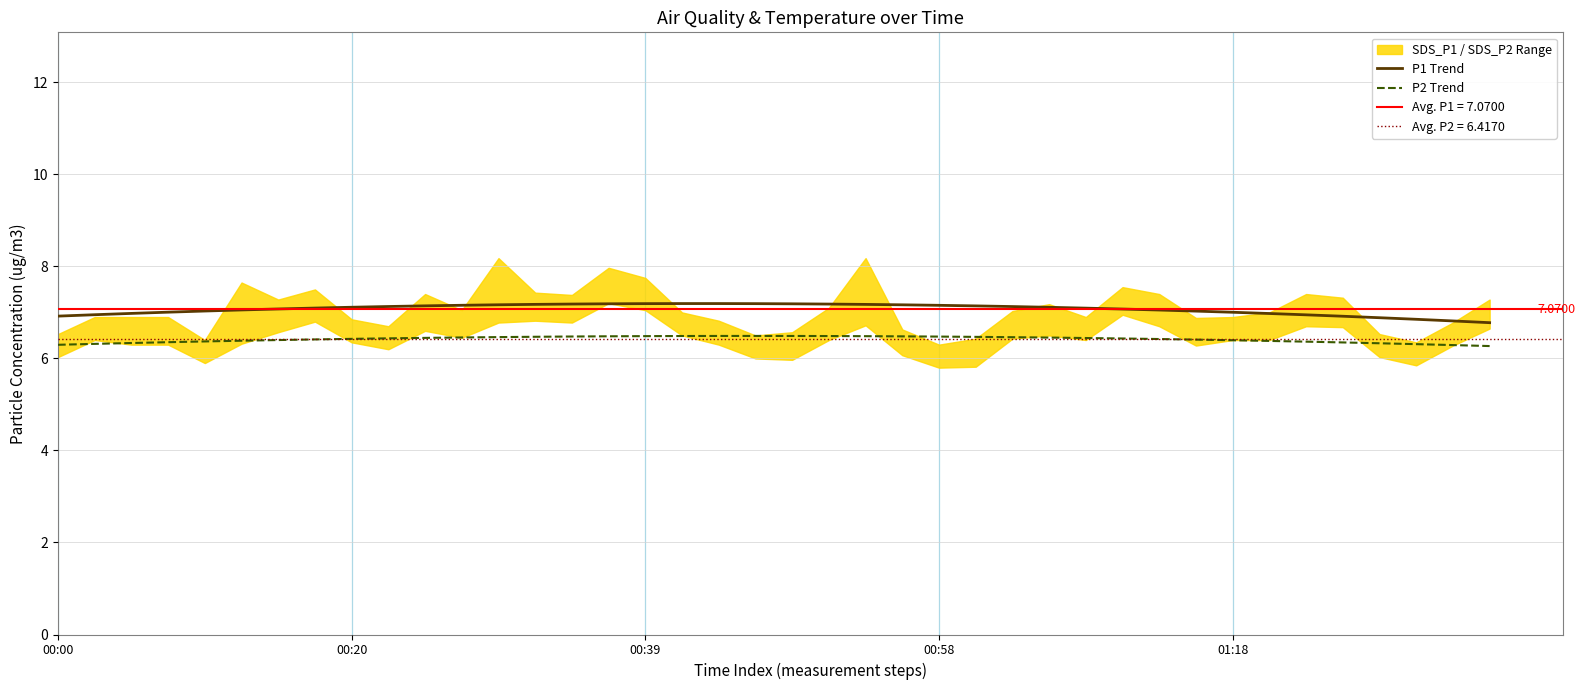

How many interior local peaks does the P1 Trend series have?

1